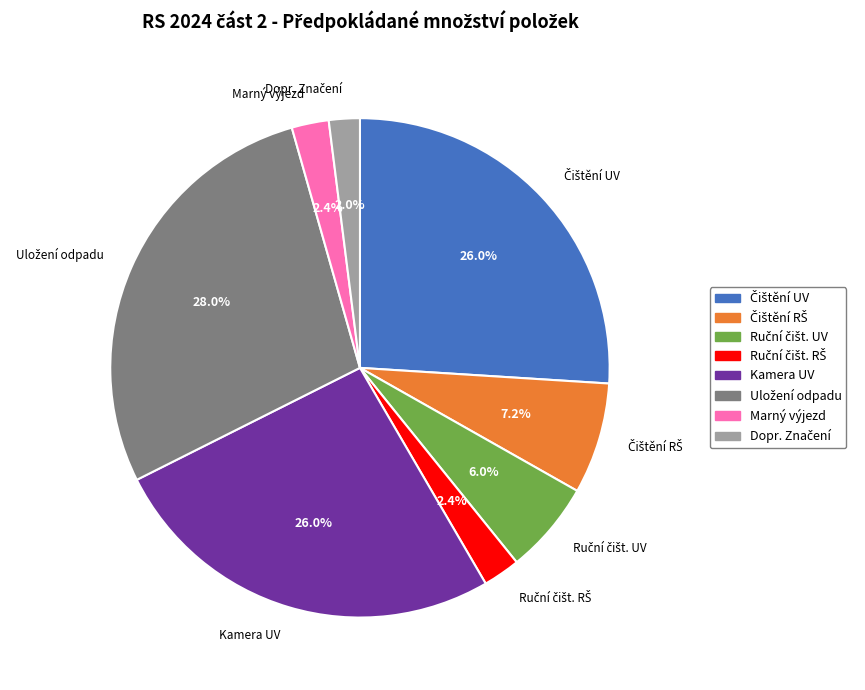

Does any single category account for the majority?

No